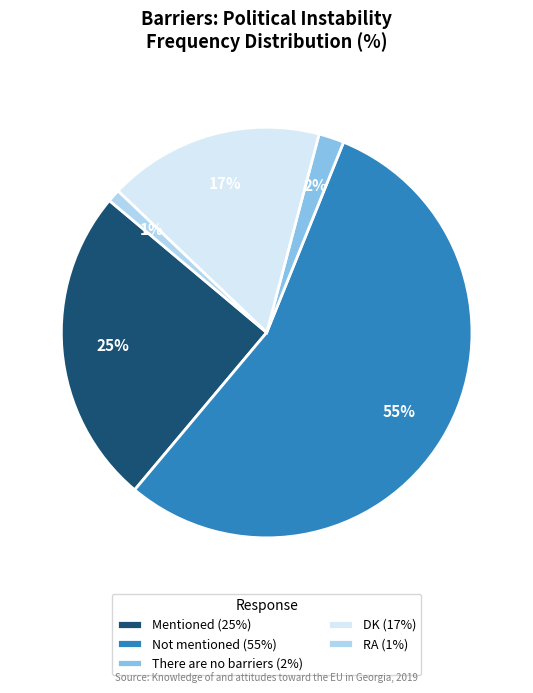

How many slices are in this pie chart?

5